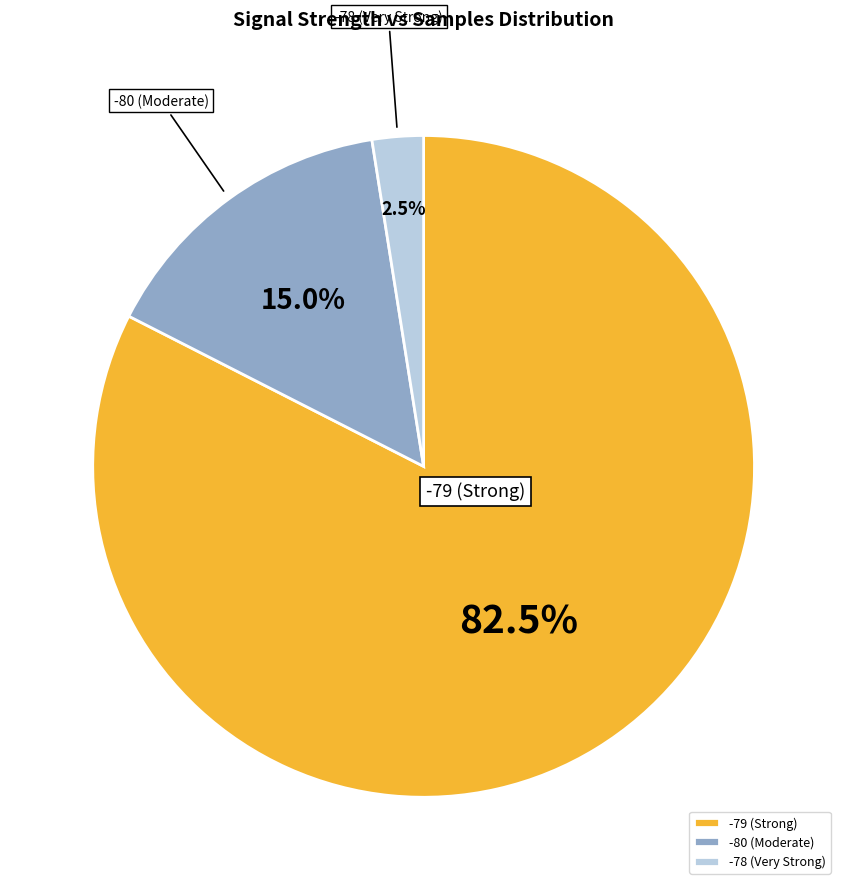

Which category accounts for the majority?

-79 (Strong)